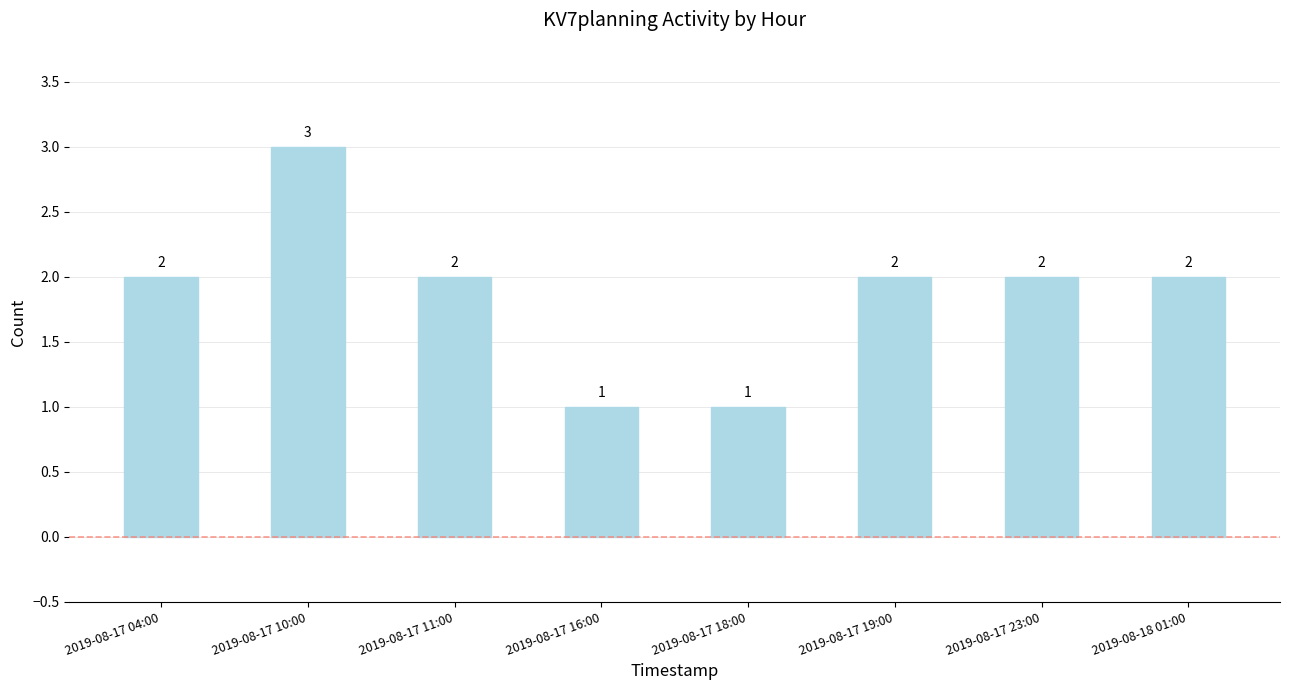

Does the chart contain any negative values?

No